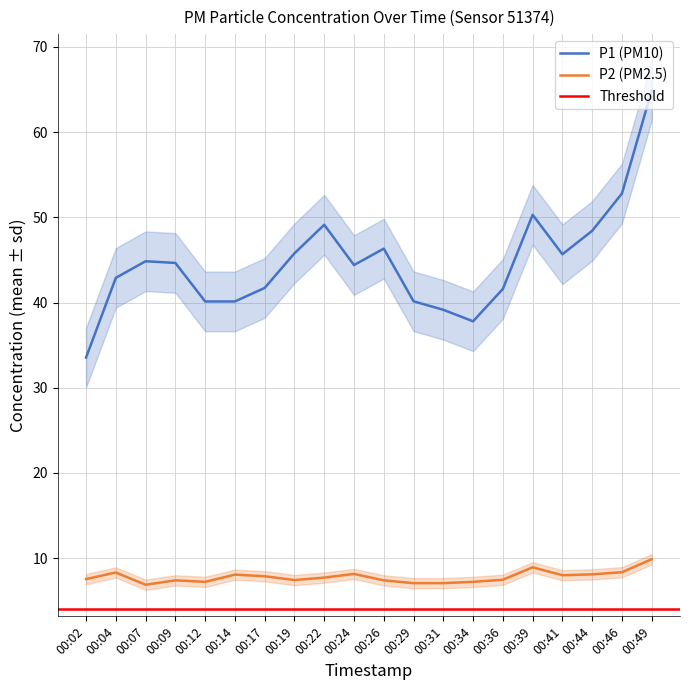

Reading left to right, list all the values displayed in this chart.

P1: 33.5	42.9	44.9	44.6	40.1	40.1	41.7	45.8	49.1	44.4	46.3	40.1	39.1	37.8	41.6	50.3	45.7	48.4	52.8	64.9
P2: 7.5	8.3	6.9	7.4	7.2	8.1	7.9	7.4	7.7	8.2	7.4	7.1	7.1	7.2	7.5	8.9	8.0	8.1	8.3	9.9